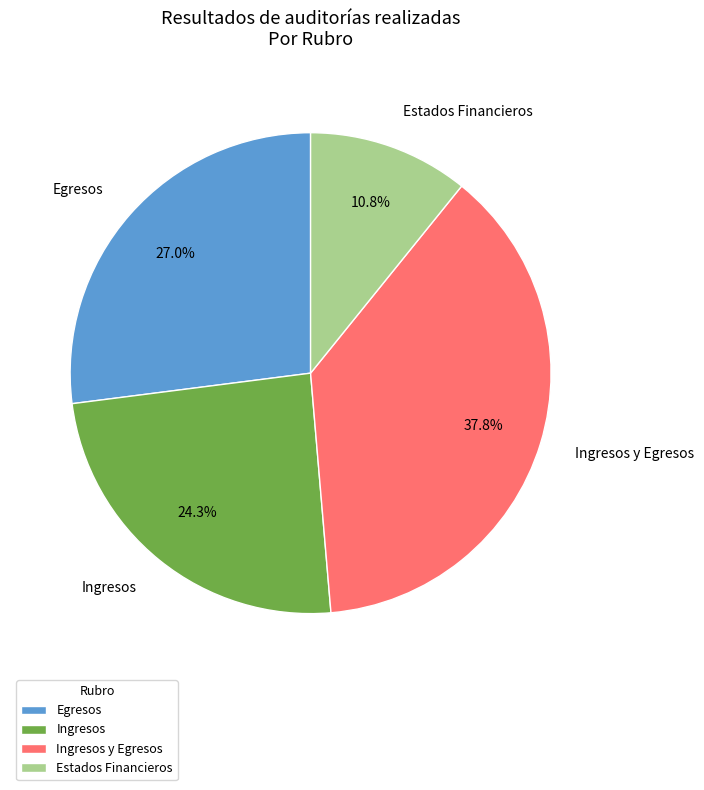

Between Estados Financieros and Egresos, which is larger?

Egresos